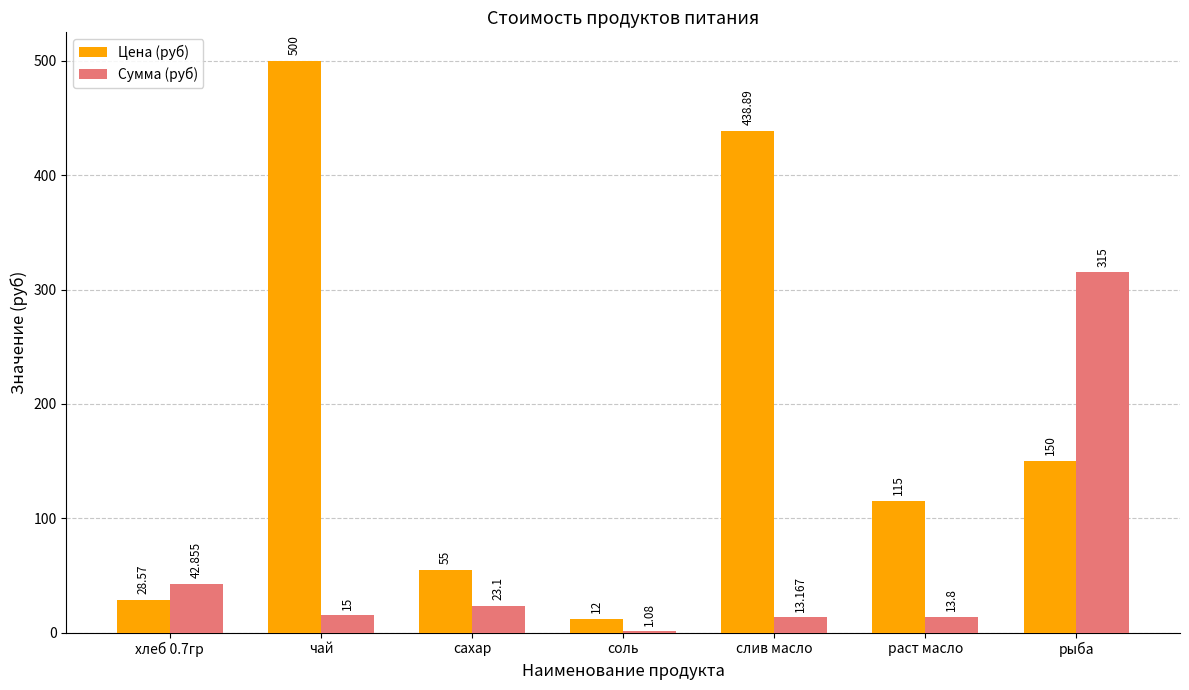

How many data points does each series have?

7